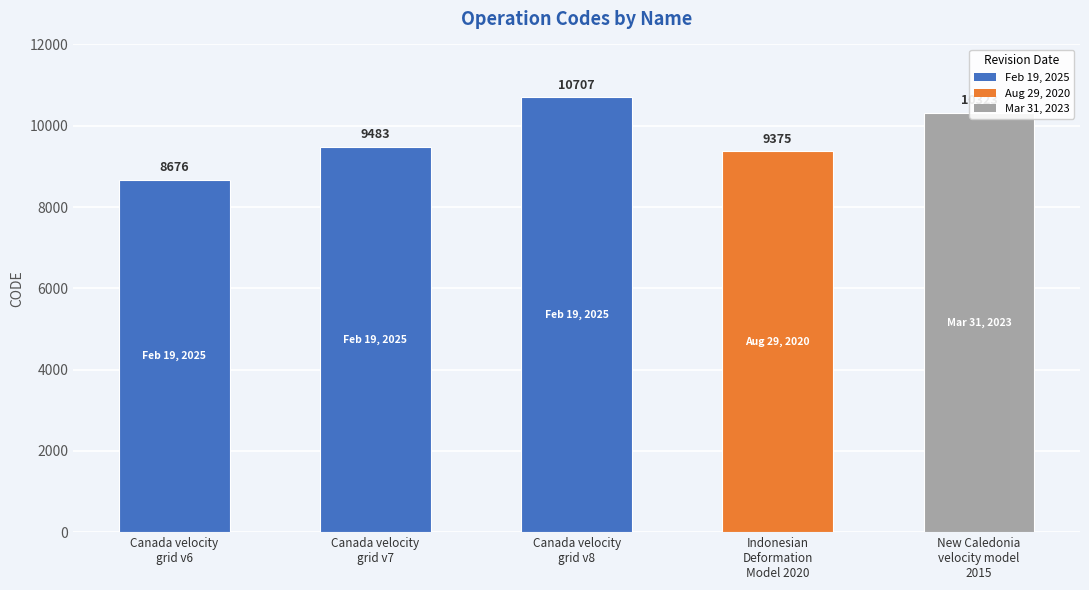

True or false: the data shows 4646 at Canada velocity
grid v6.

False